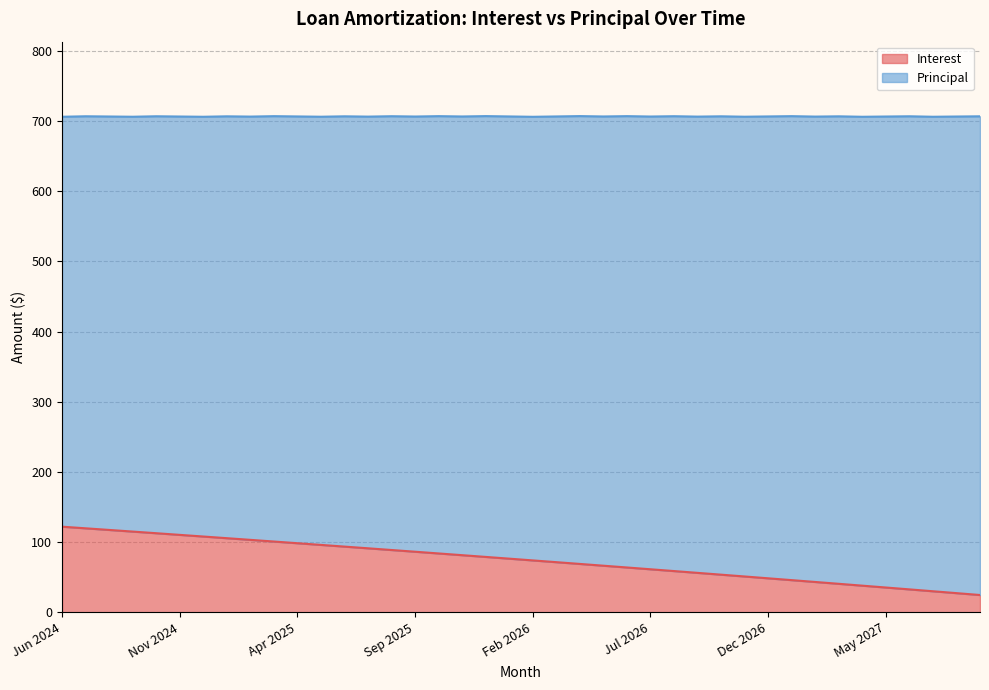

What is the change in value from Jun 2026 to Dec 2026?

-15.4